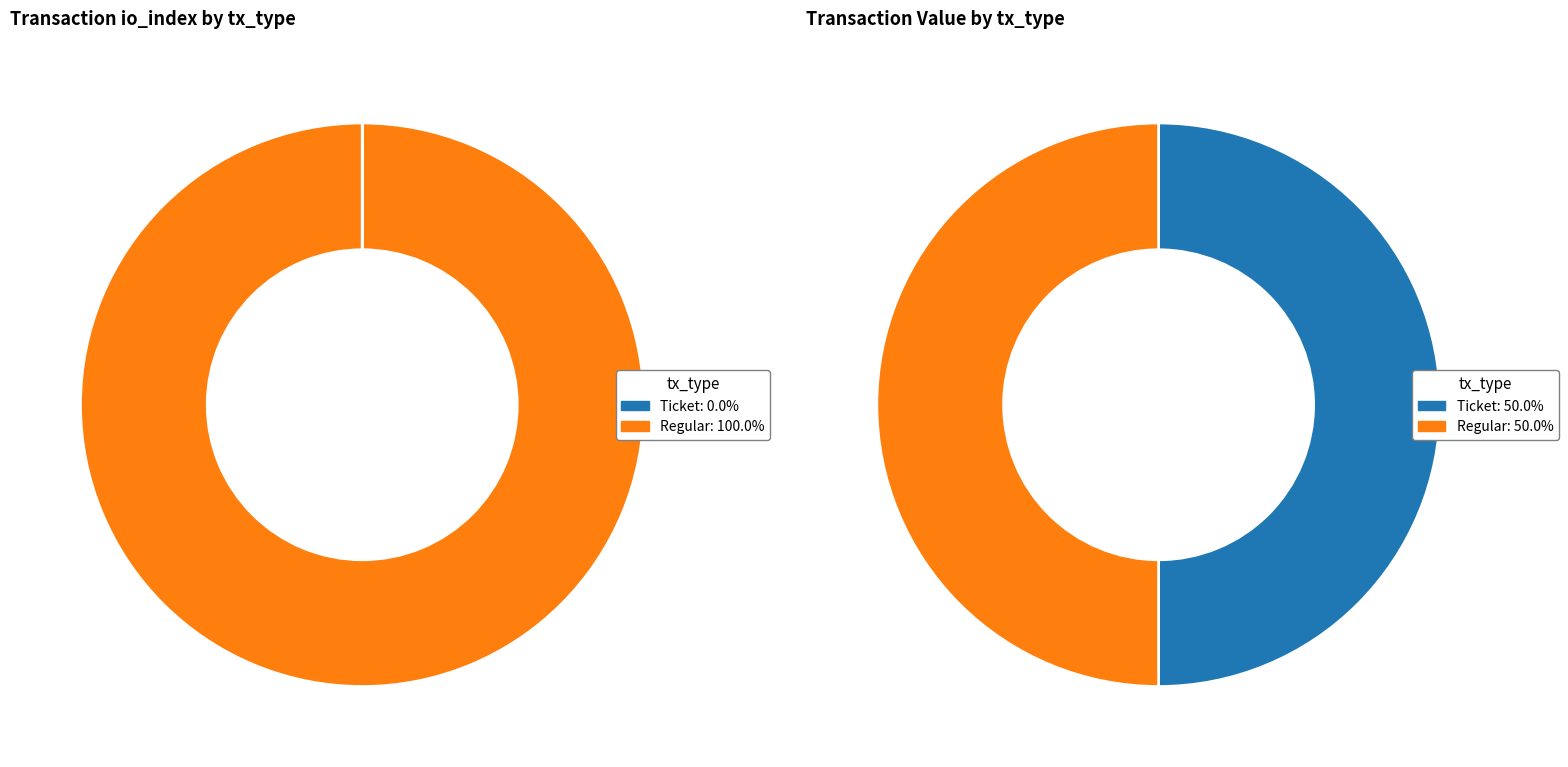

How much of the chart is everything except Ticket?

100.0%